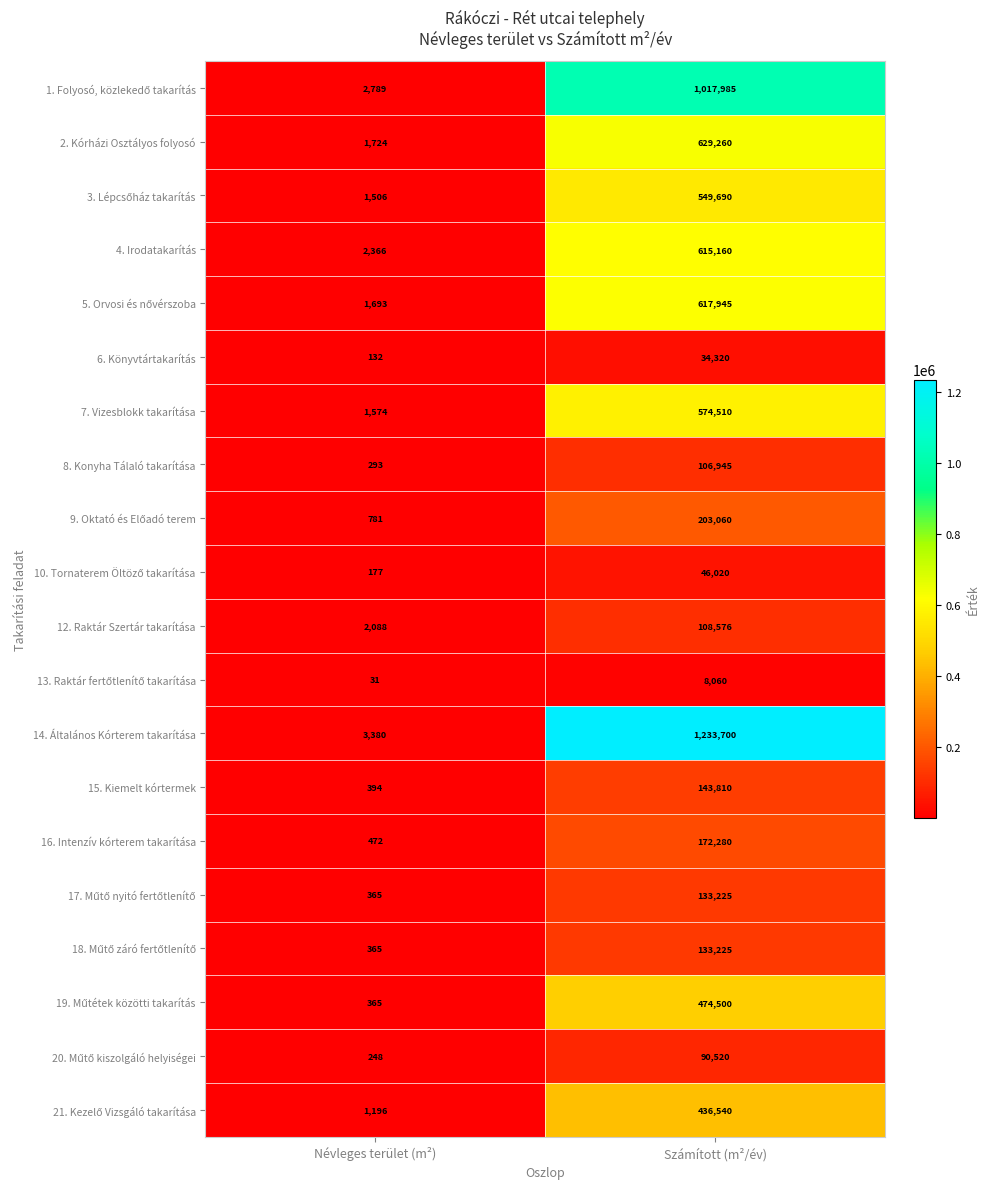

What is the spread (max minus min) of values at Névleges terület (m²)?

3349